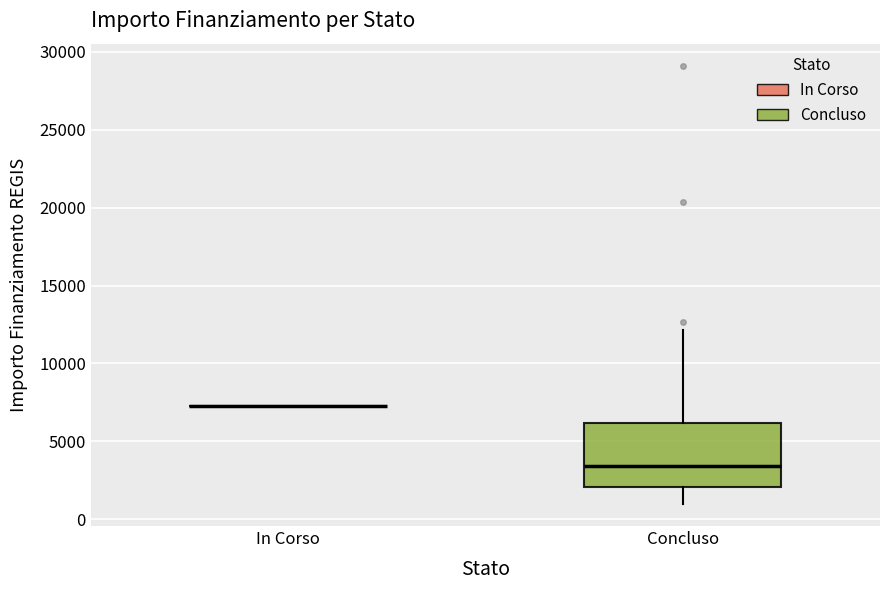

Which box is the tallest, from its lower edge to its upper edge?

Concluso